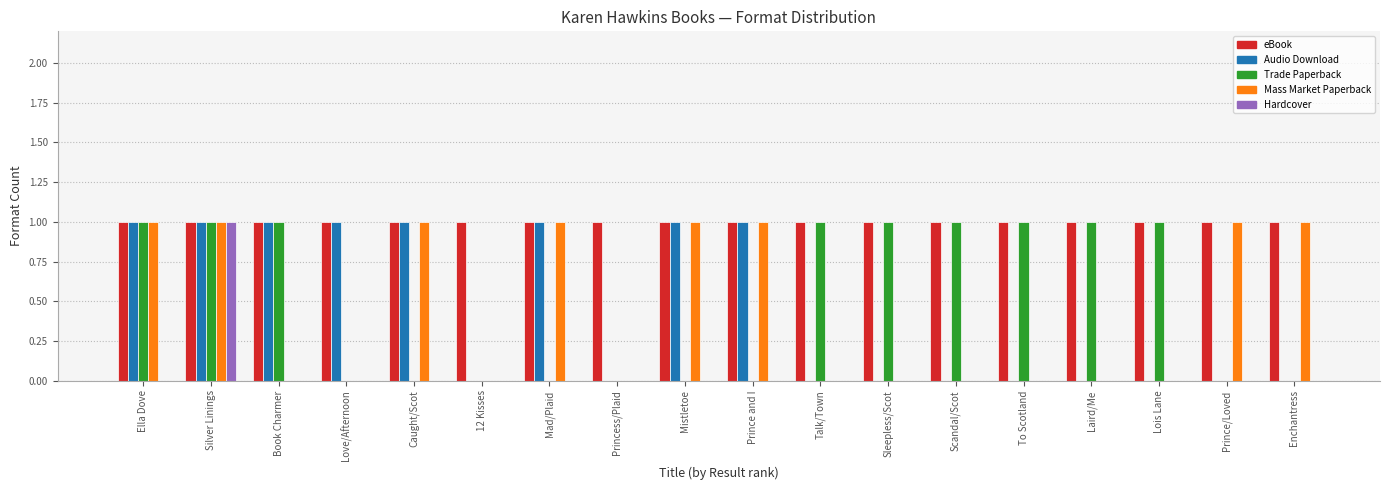

Reading left to right, what are all the values shown in this chart?

eBook: 1	1	1	1	1	1	1	1	1	1	1	1	1	1	1	1	1	1
Audio Download: 1	1	1	1	1	0	1	0	1	1	0	0	0	0	0	0	0	0
Trade Paperback: 1	1	1	0	0	0	0	0	0	0	1	1	1	1	1	1	0	0
Mass Market Paperback: 1	1	0	0	1	0	1	0	1	1	0	0	0	0	0	0	1	1
Hardcover: 0	1	0	0	0	0	0	0	0	0	0	0	0	0	0	0	0	0